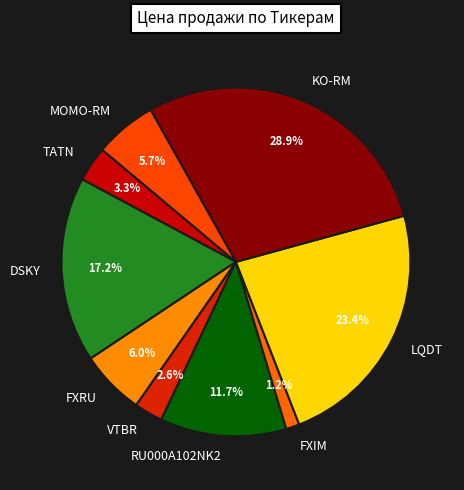

Is there a majority slice in this chart?

No